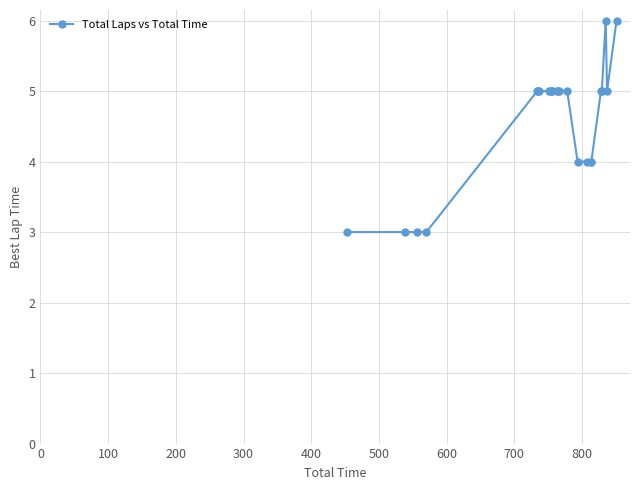

What is the minimum value shown in the chart?

3